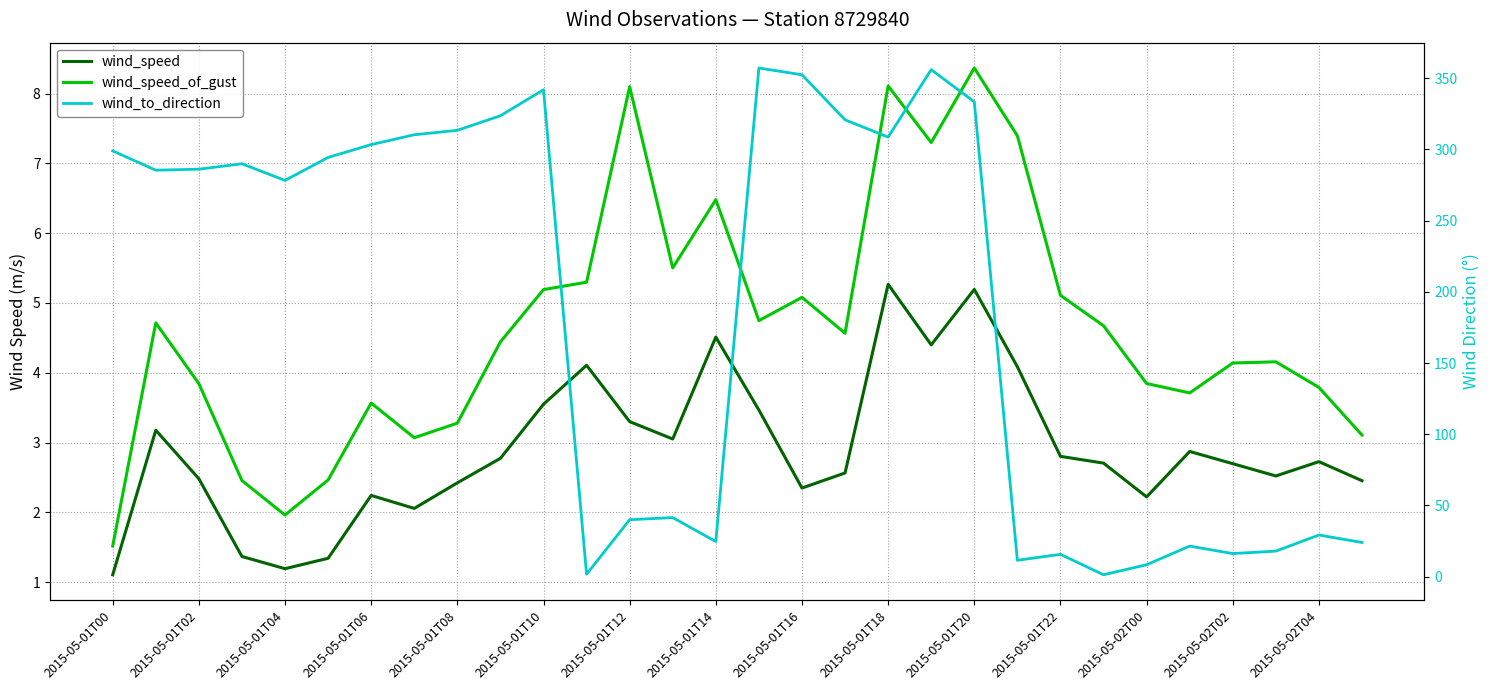

How many lines are shown in the chart?

3